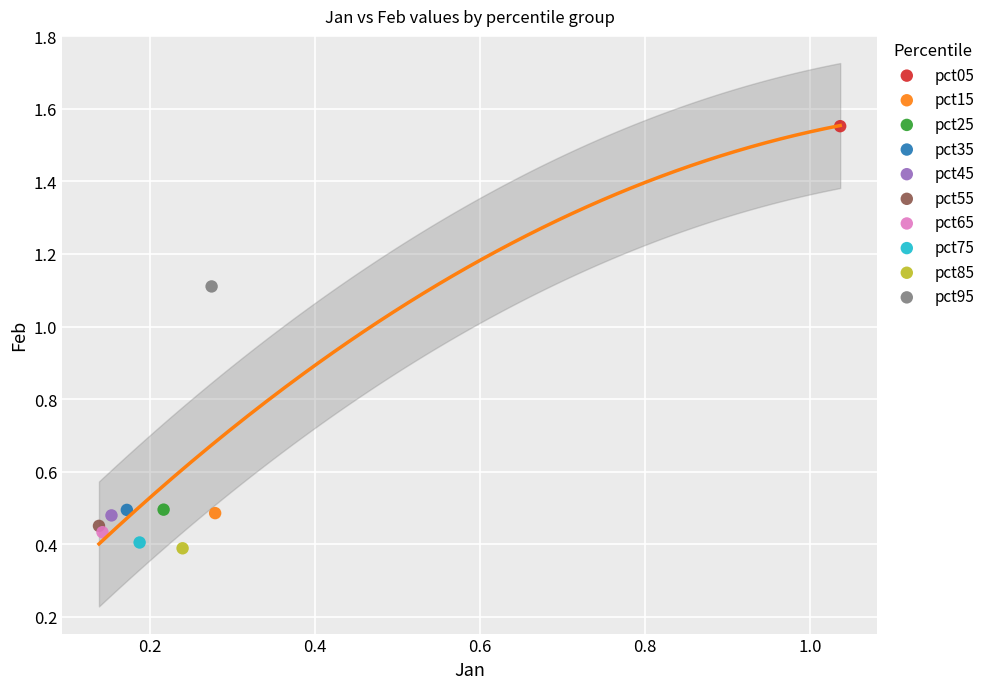

What are all the series names shown in the legend?

pct05, pct15, pct25, pct35, pct45, pct55, pct65, pct75, pct85, pct95